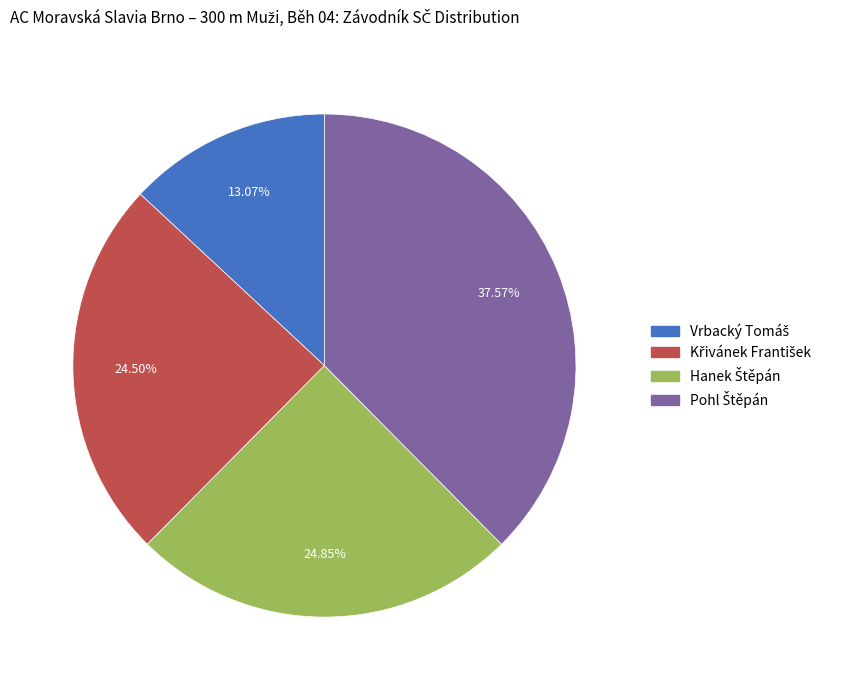

Does any single category account for the majority?

No